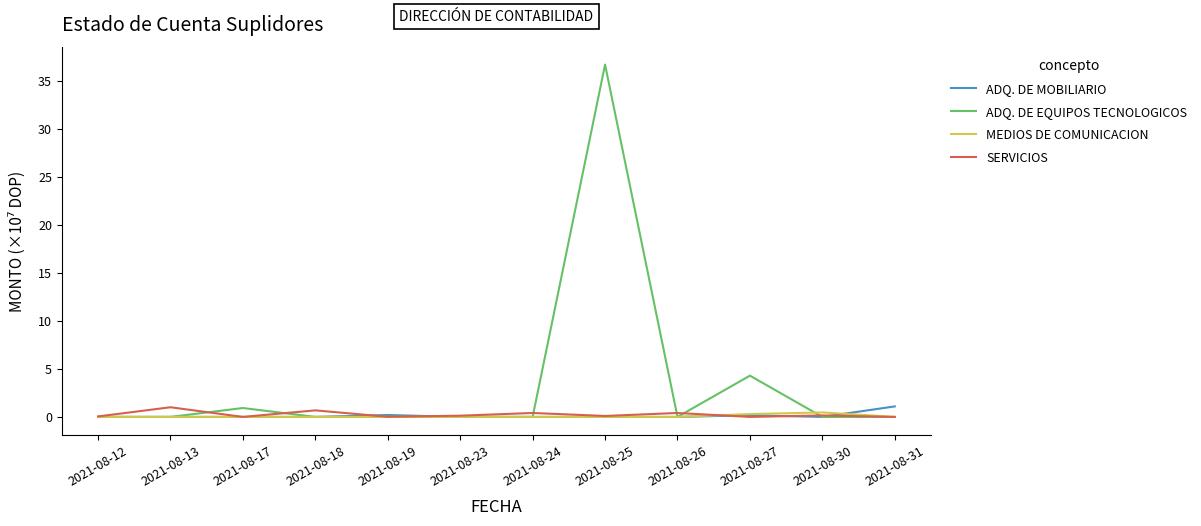

The value of ADQ. DE MOBILIARIO at 2021-08-24 is 0.0. True or false?

True